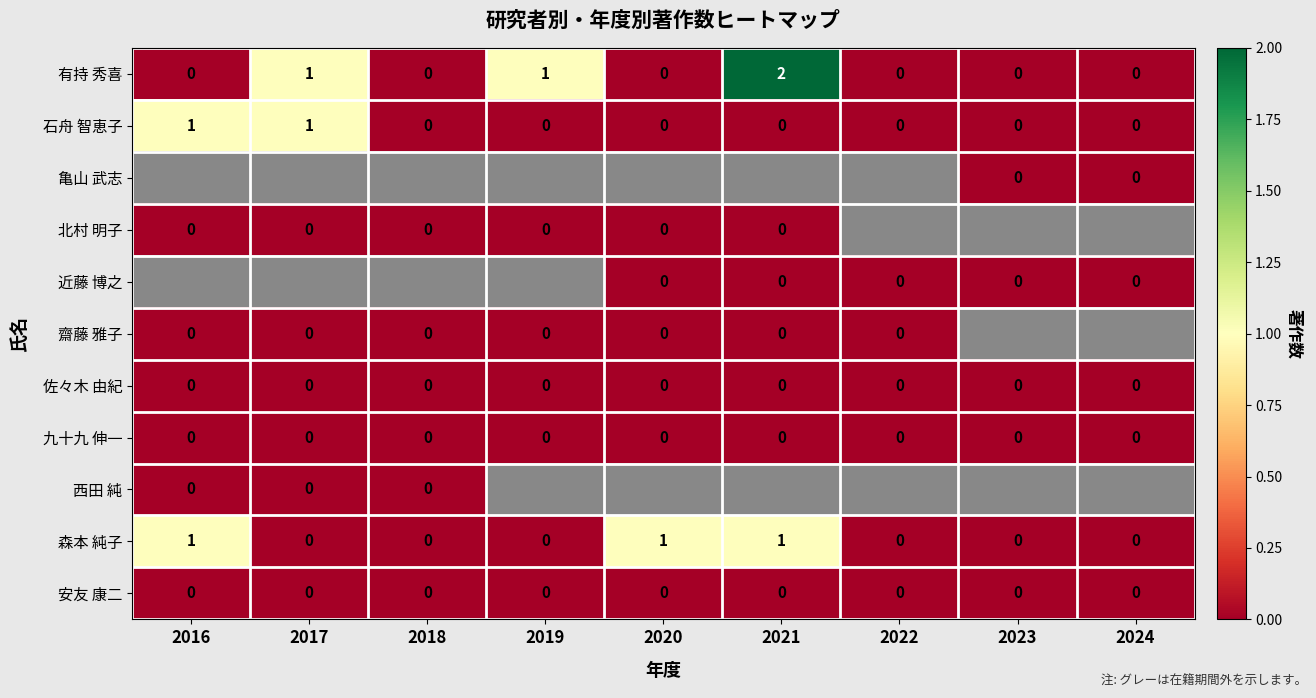

How many 有持 秀喜 values are between 0 and 1?

8